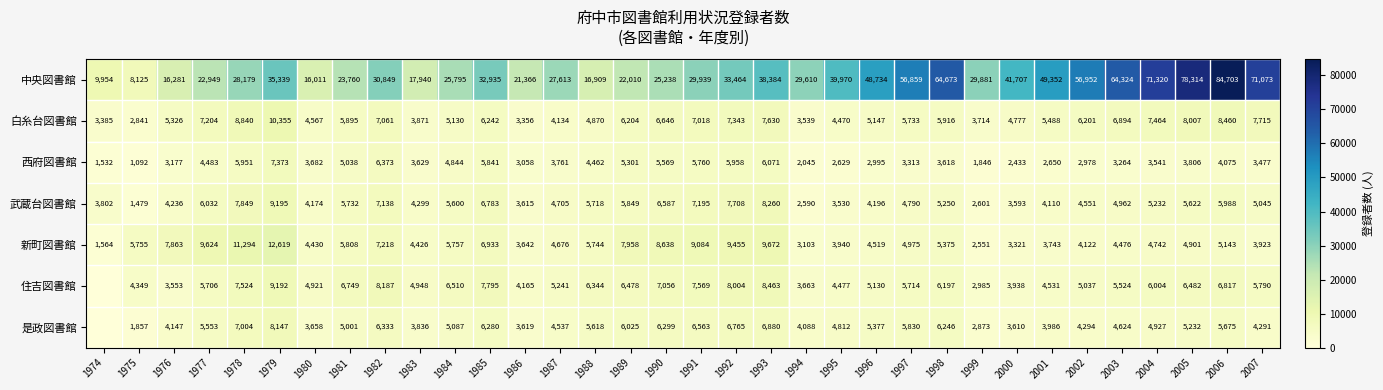

What is the difference between the maximum and minimum values in the 新町図書館 series?

11055